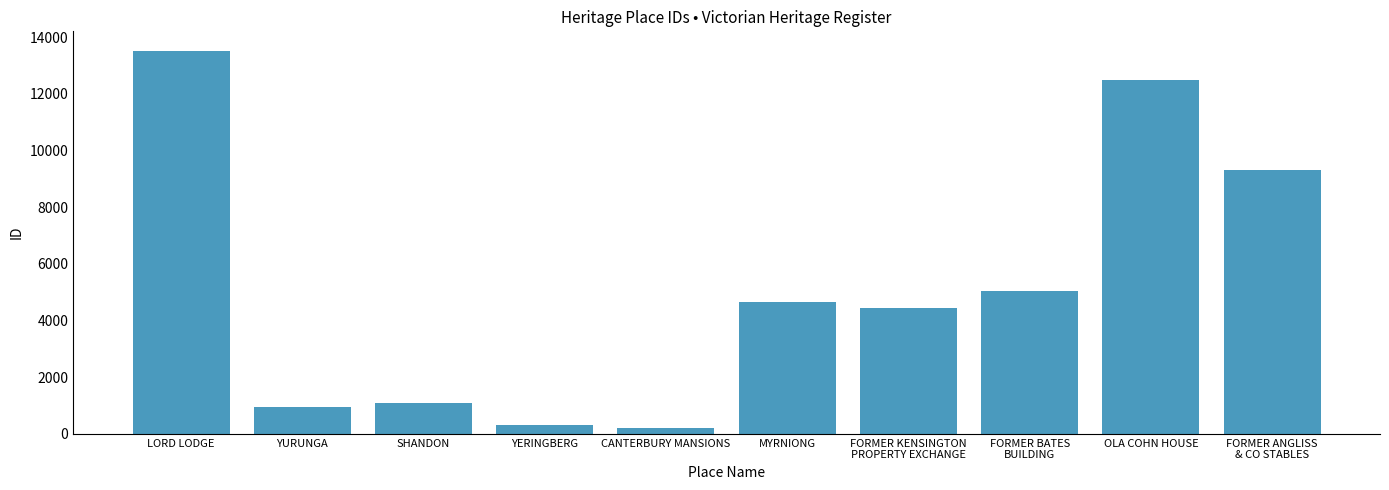

The value at FORMER ANGLISS
& CO STABLES is 9318. True or false?

True